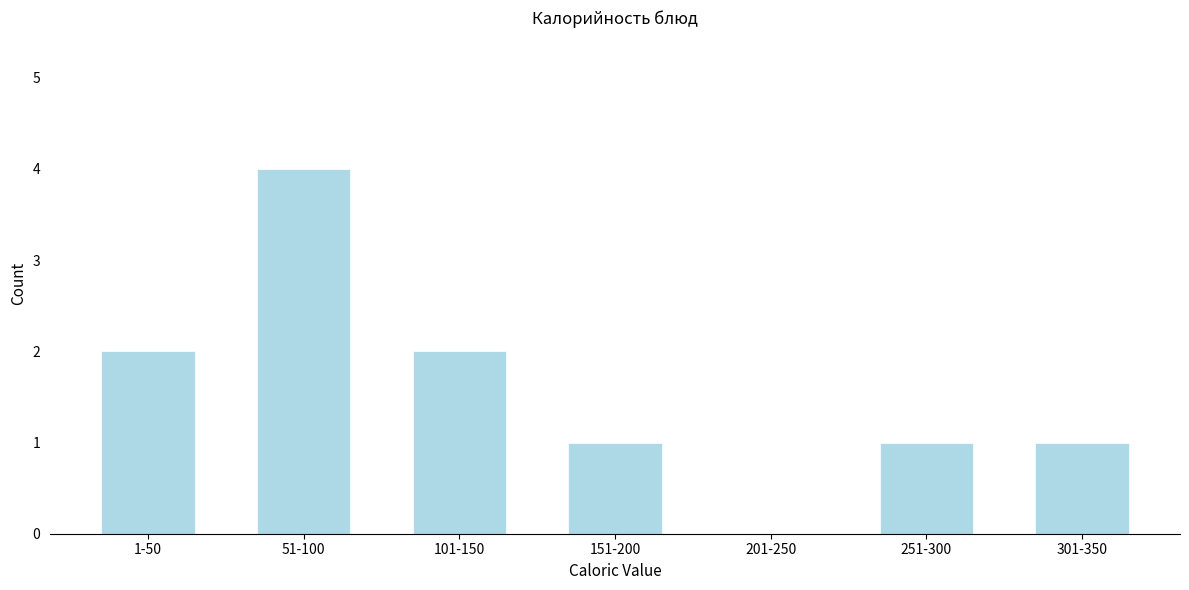

Reading right to left, what are all the values shown in this chart?

301-350=1	251-300=1	201-250=0	151-200=1	101-150=2	51-100=4	1-50=2